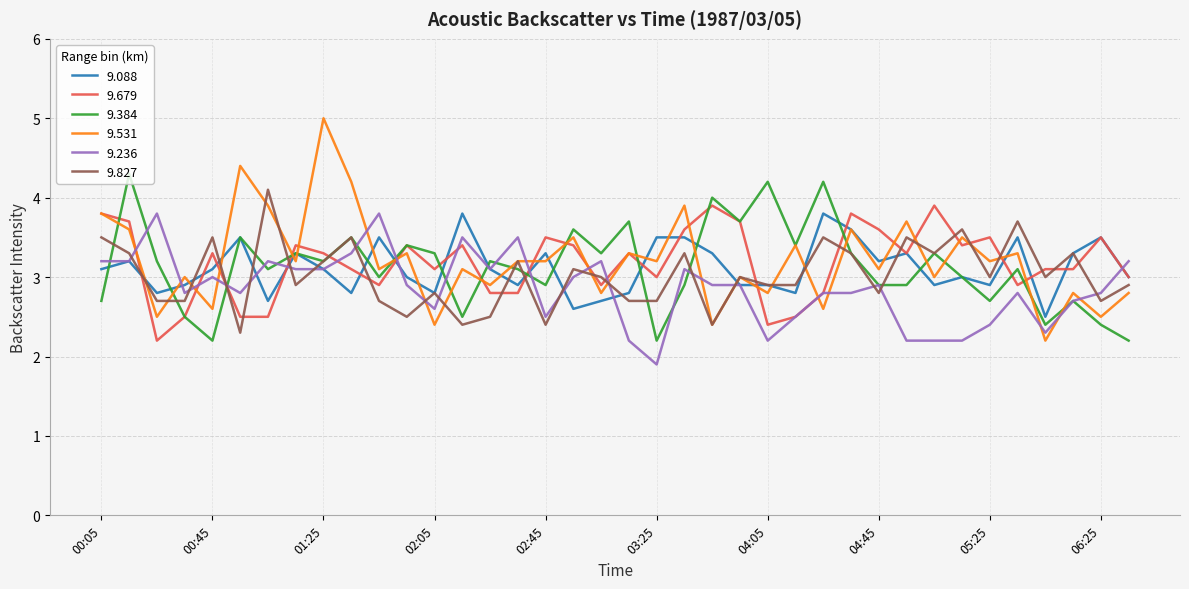

What is the average value of the 9.384 series?

3.1